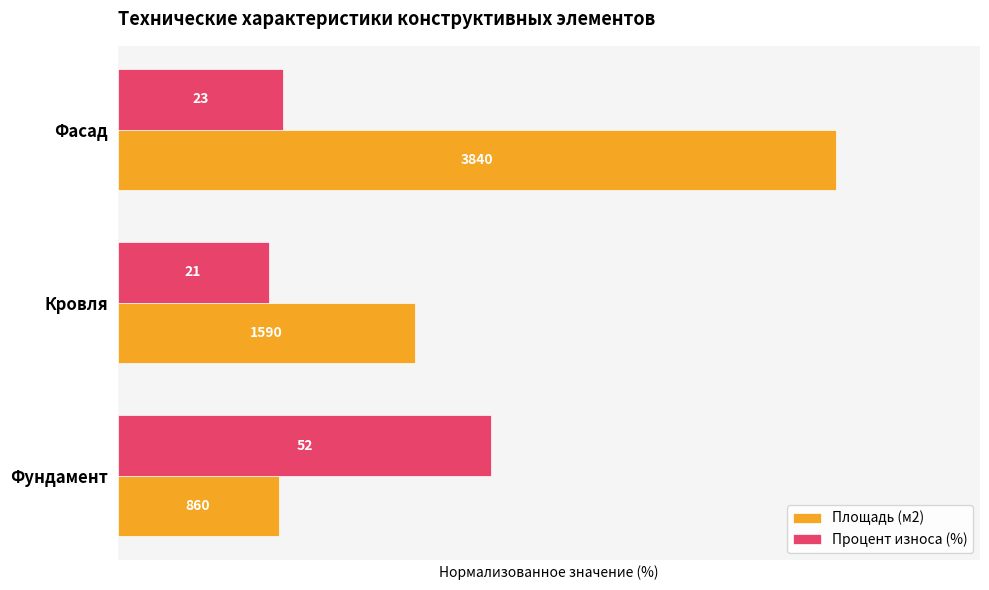

What is the difference between the maximum and minimum values in the Площадь (м2) series?

77.6